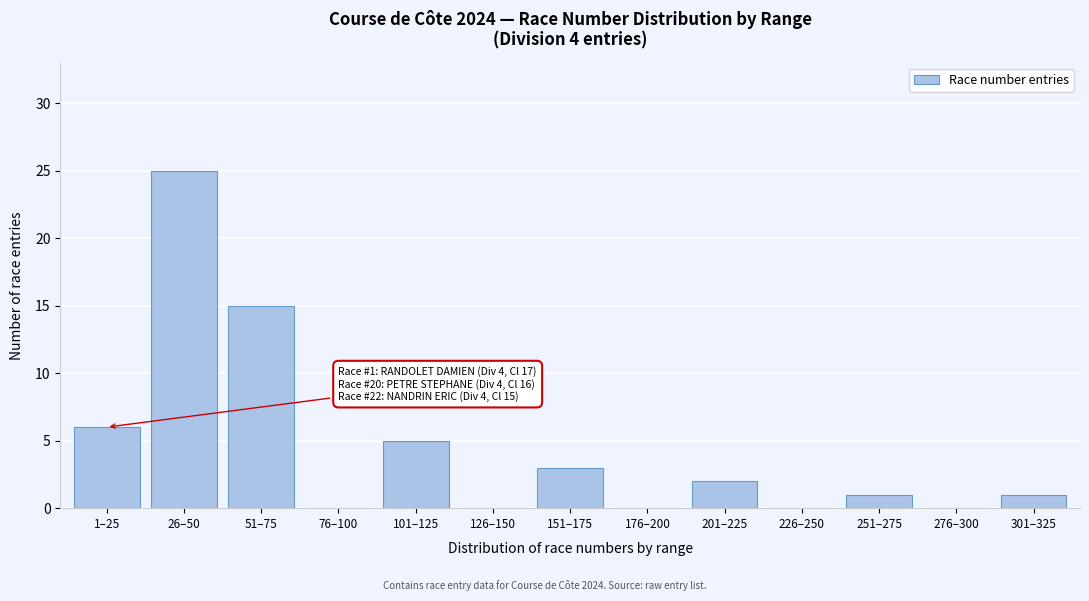

Reading right to left, list all the values displayed in this chart.

301–325=1	276–300=0	251–275=1	226–250=0	201–225=2	176–200=0	151–175=3	126–150=0	101–125=5	76–100=0	51–75=15	26–50=25	1–25=6